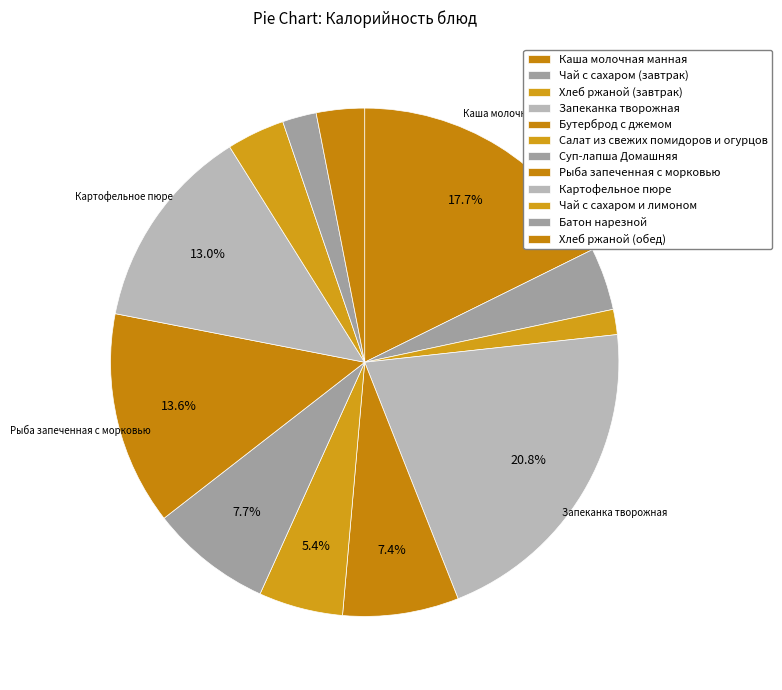

How many segments does this pie chart have?

12